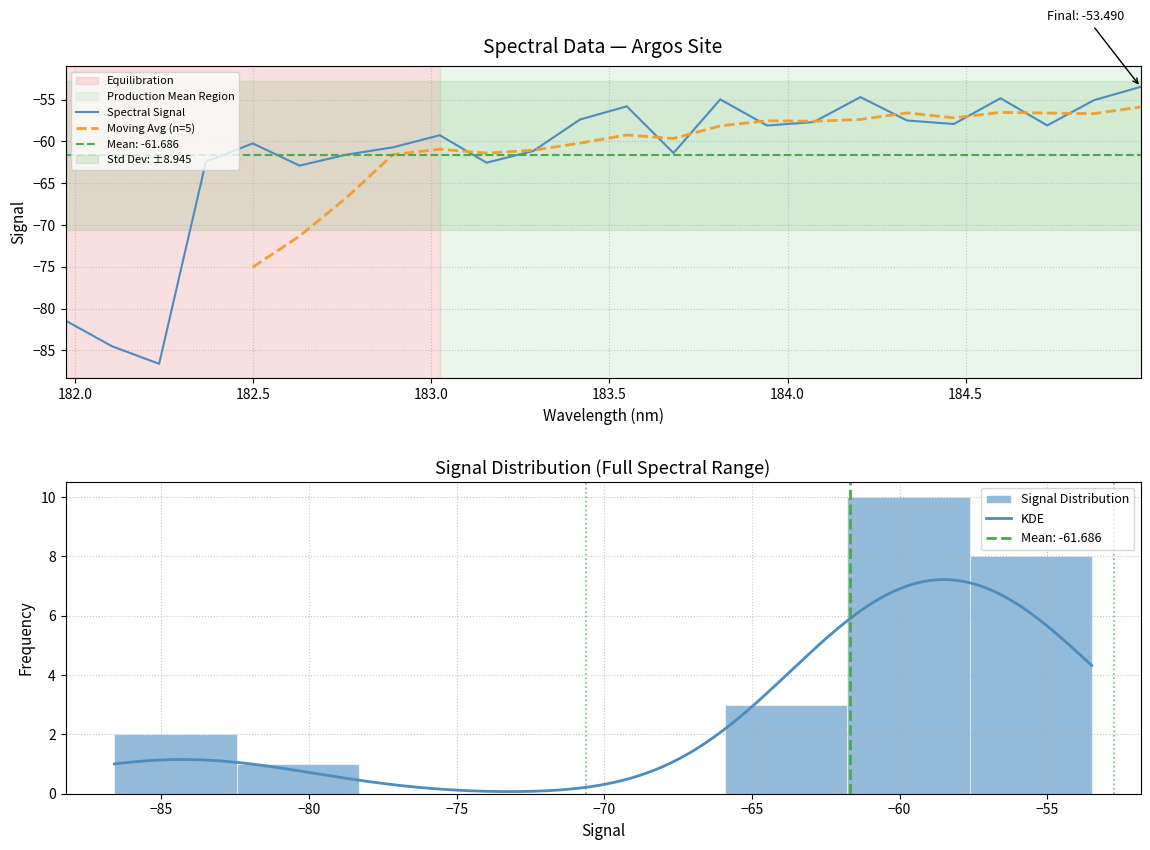

Reading left to right, what are all the values shown in this chart?

-81.4	-84.5	-86.6	-62.4	-60.2	-62.9	-61.6	-60.7	-59.3	-62.6	-61.2	-57.4	-55.8	-61.4	-55.0	-58.1	-57.7	-54.7	-57.5	-57.9	-54.9	-58.1	-55.1	-53.5